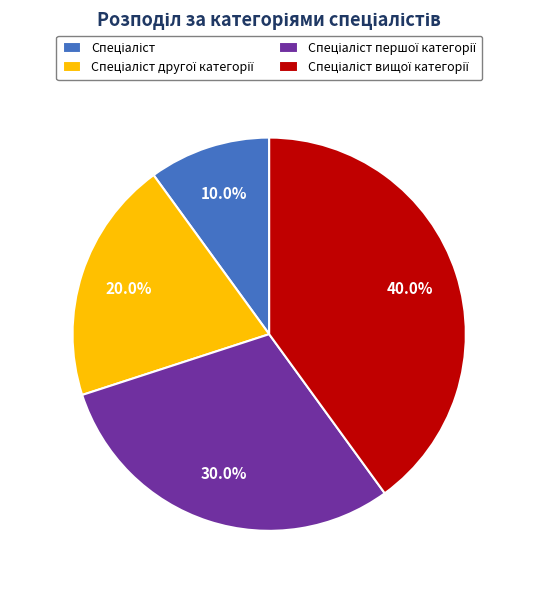

Is there a majority slice in this chart?

No